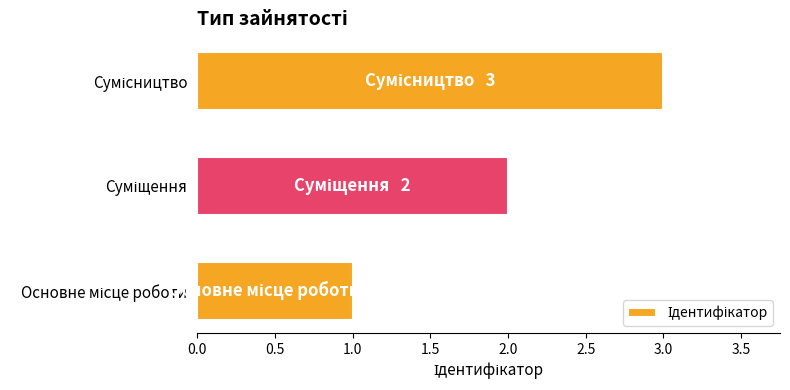

What is the greatest value displayed?

3